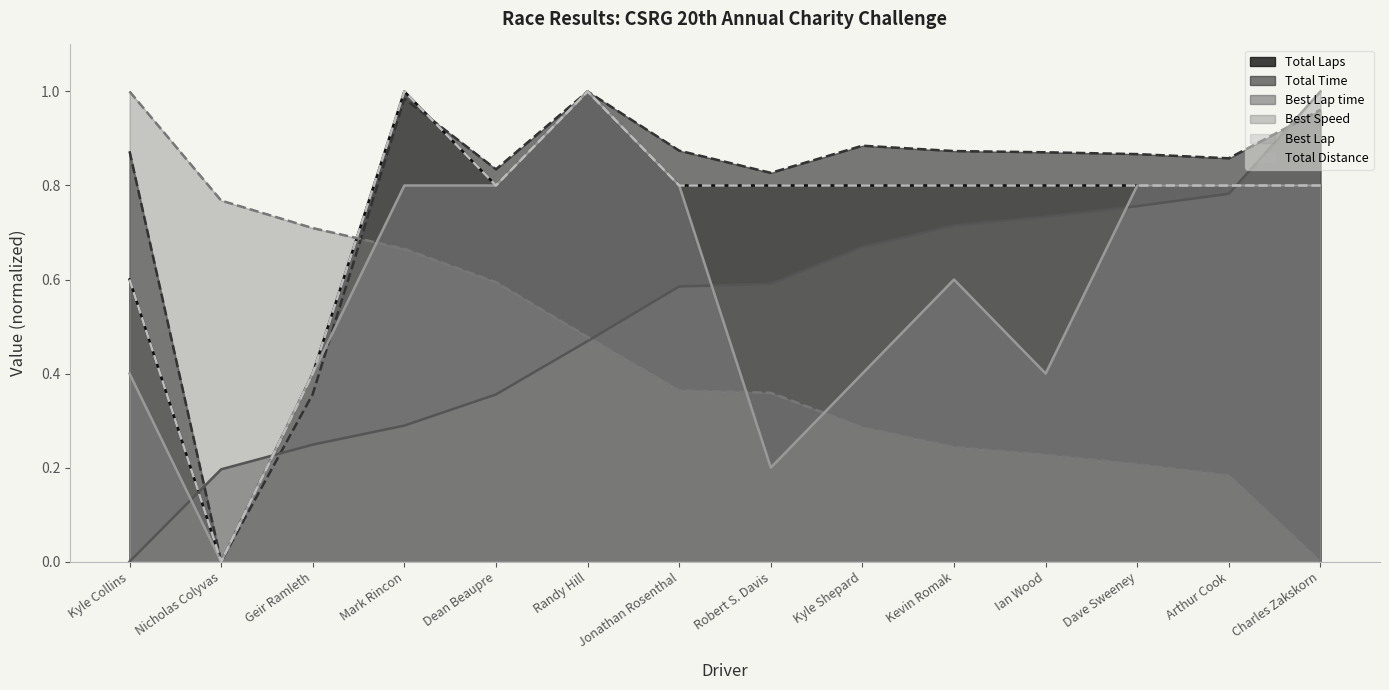

What is the difference between the Best Speed values at Ian Wood and Randy Hill?

0.3